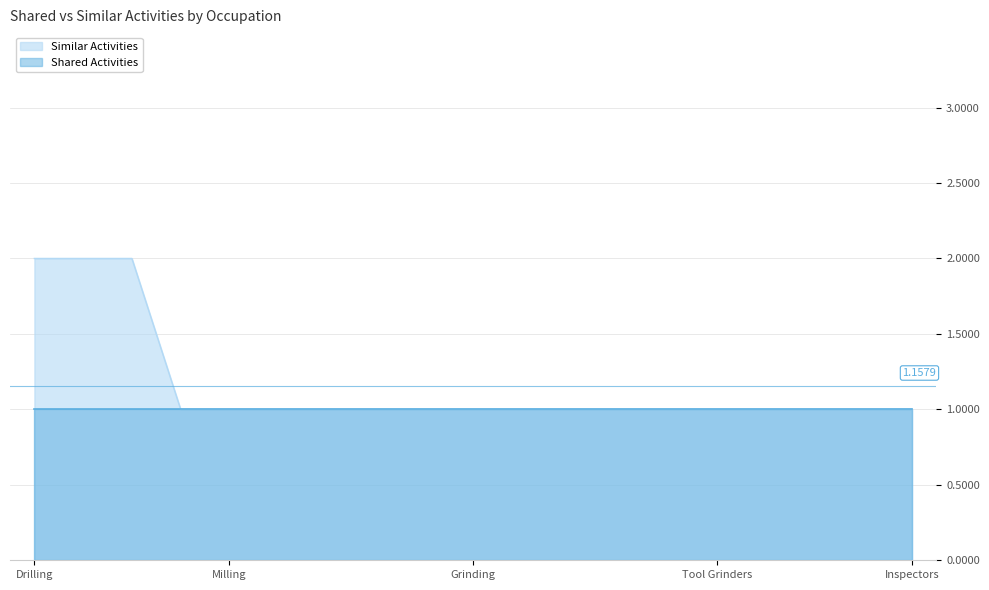

Which series has the largest range (max minus min)?

Similar Activities